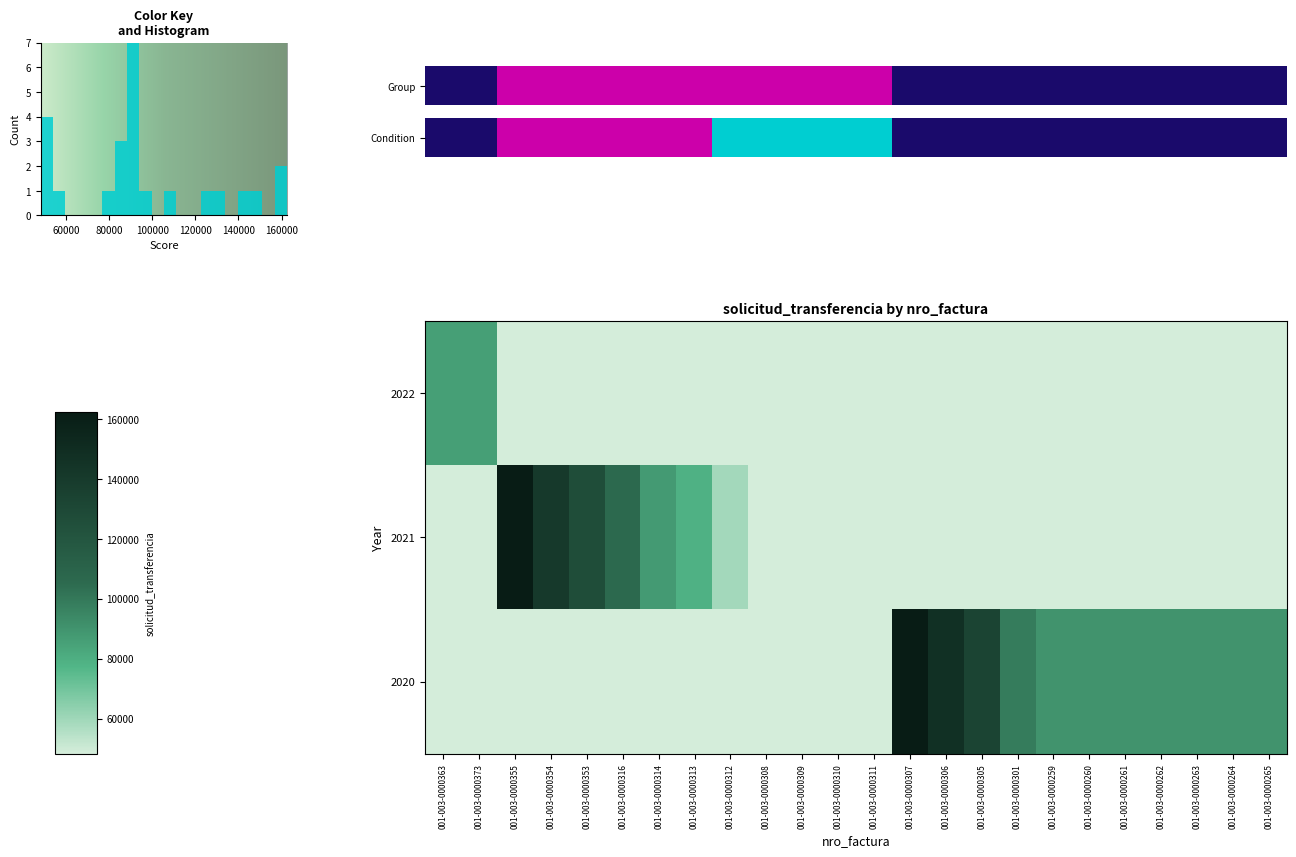

At how many categories does at least one series exceed 53239?

20